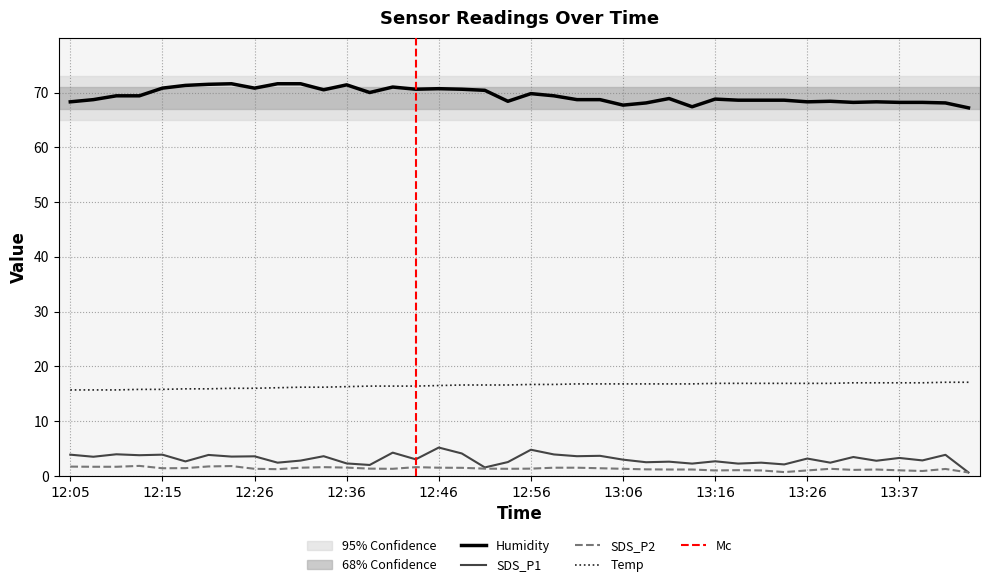

The value of Temp at 12:23 is 23.7. True or false?

False